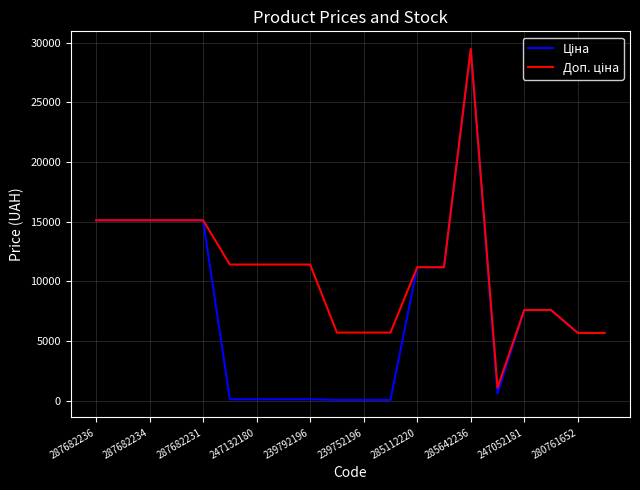

Which series has the largest range (max minus min)?

Ціна